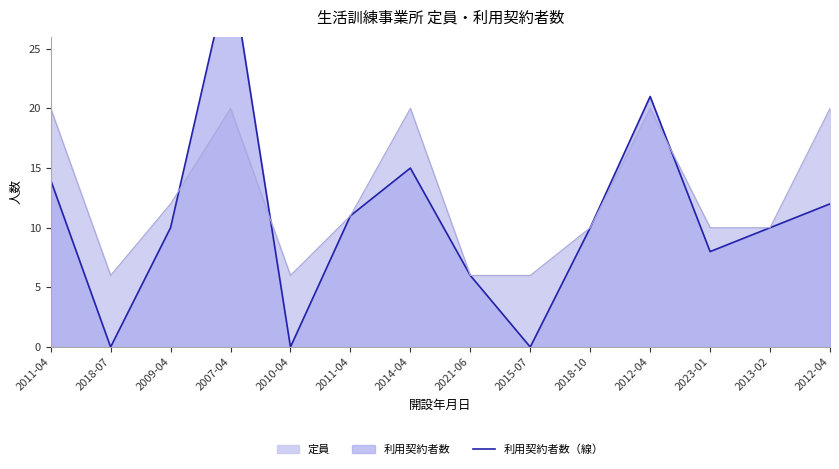

Reading right to left, transcribe all the data shown in this chart.

2012-04=12	2013-02=10	2023-01=8	2012-04=21	2018-10=10	2015-07=0	2021-06=6	2014-04=15	2011-04=11	2010-04=0	2007-04=32	2009-04=10	2018-07=0	2011-04=14